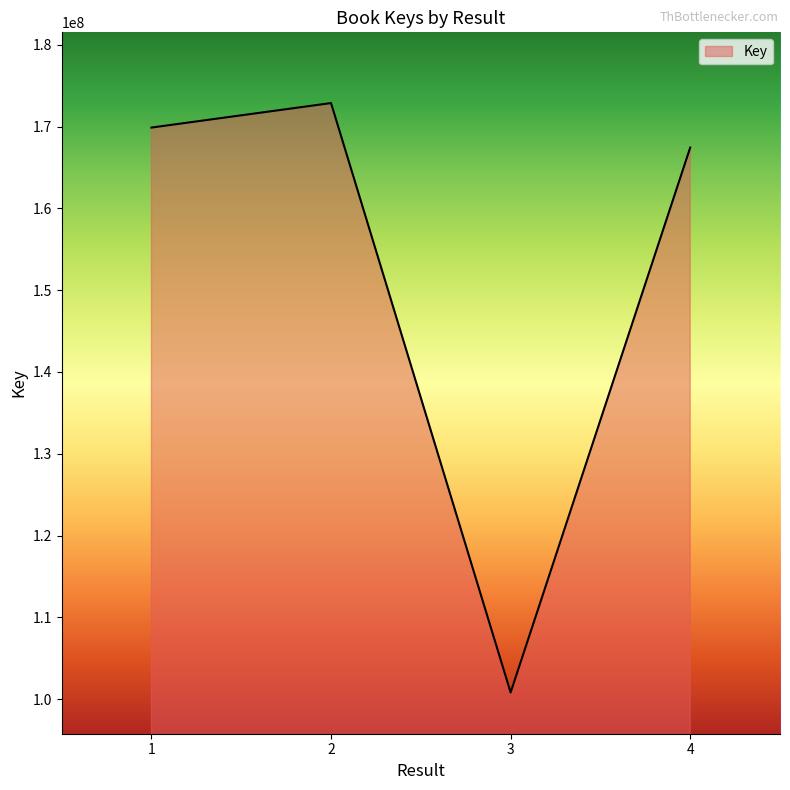

What is the change in value from 2 to 3?

-72029910